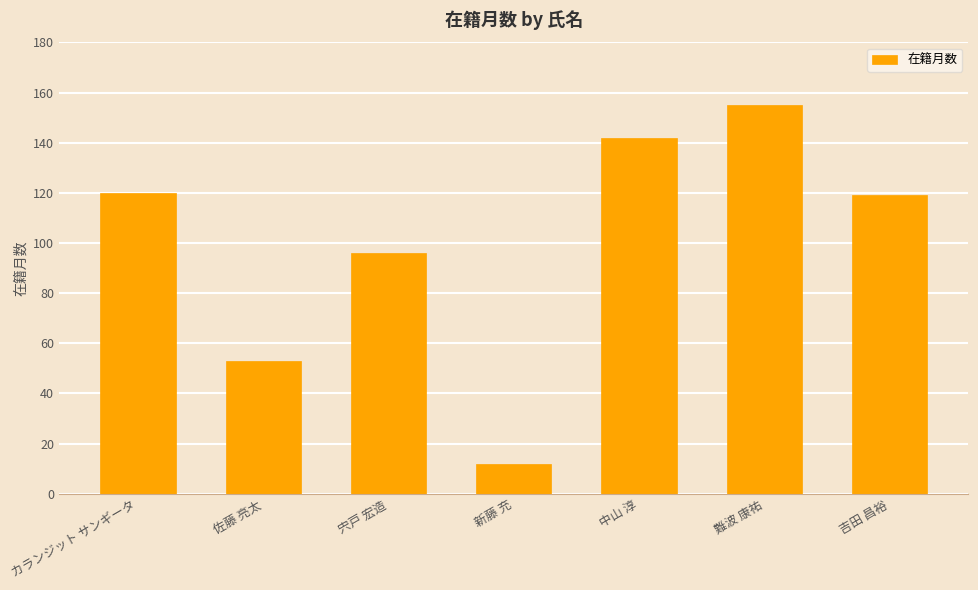

Is it true that the value at カランジット サンギータ is 120?

True